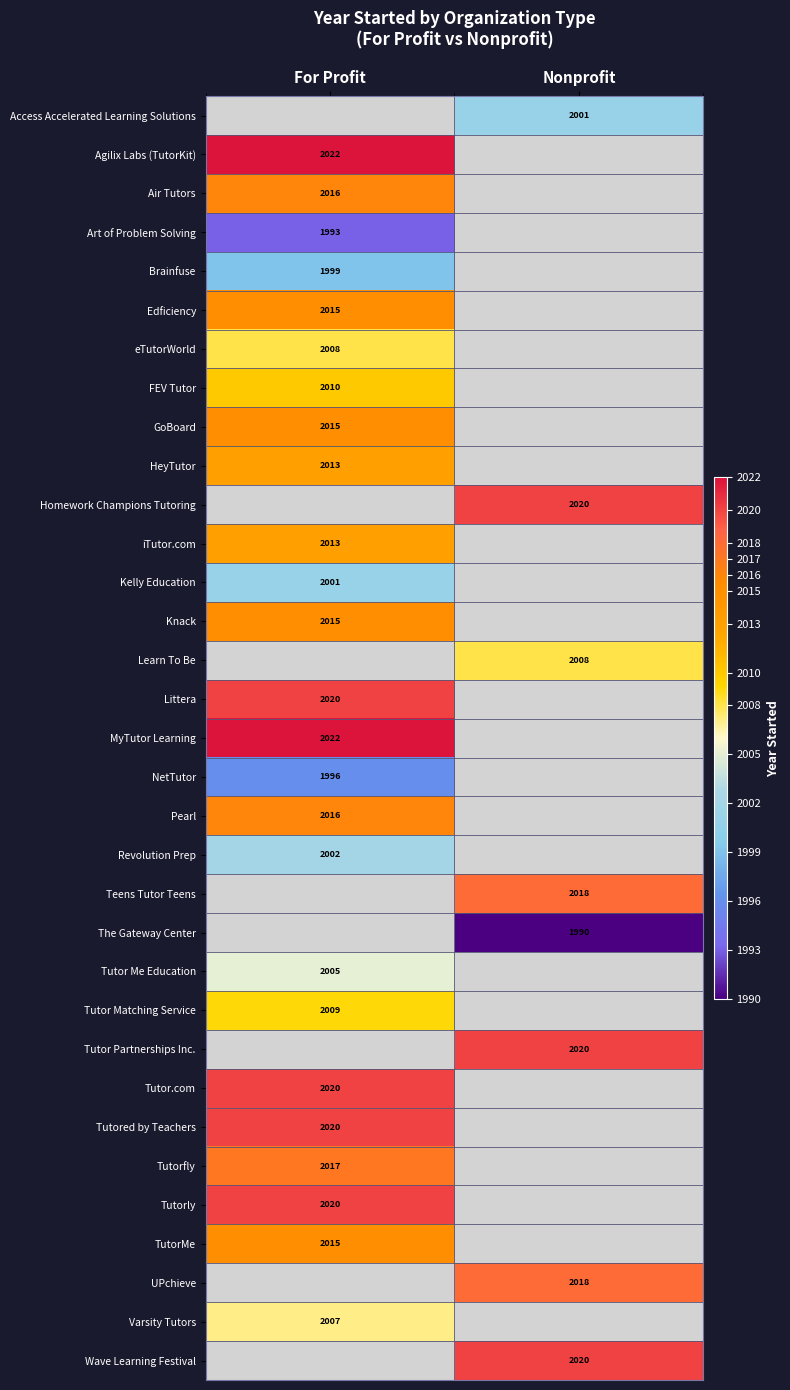

Is it true that Teens Tutor Teens equals 2789 at Nonprofit?

False